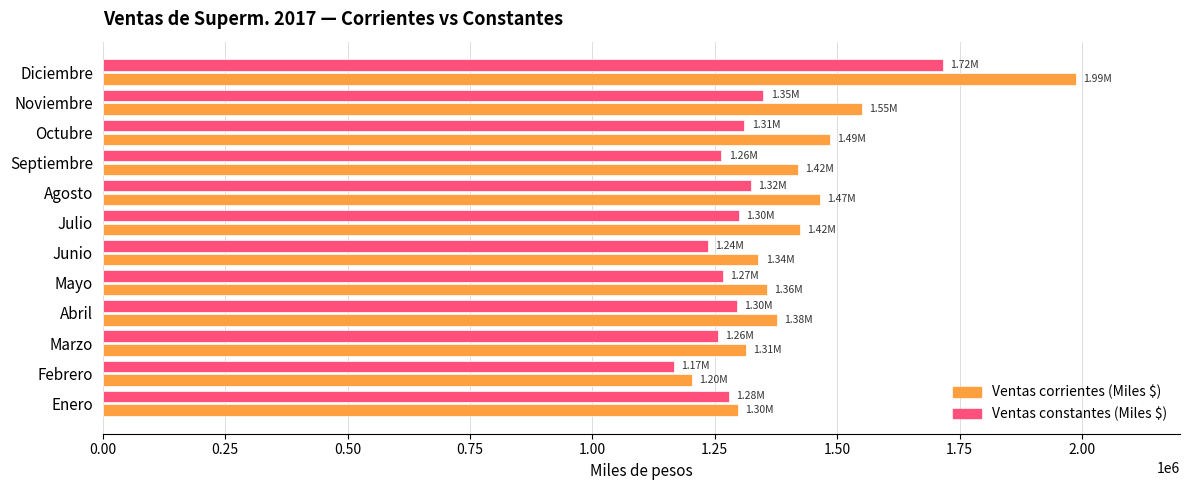

At which category is the sum across all series the highest?

Diciembre